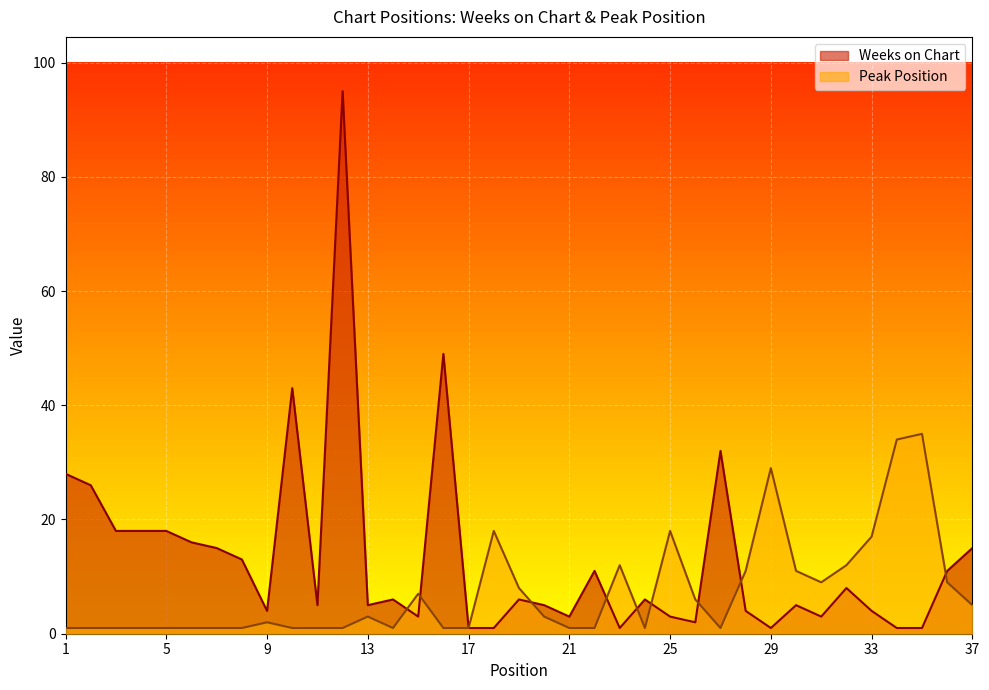

How many values in the Weeks on Chart series are below 6?

18